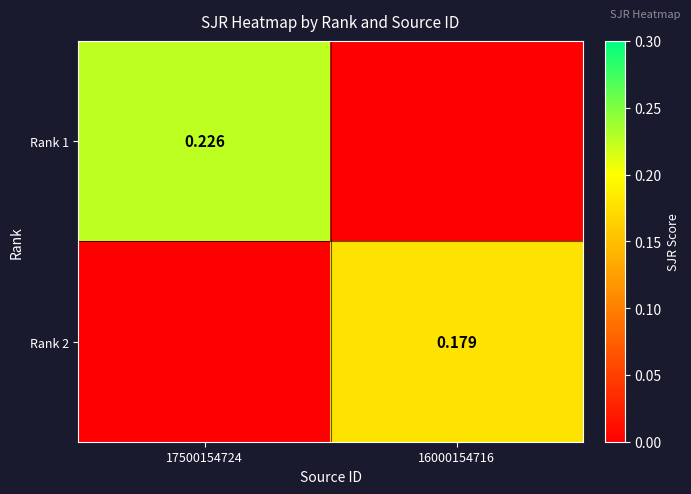

Which series has the largest range (max minus min)?

Rank 1